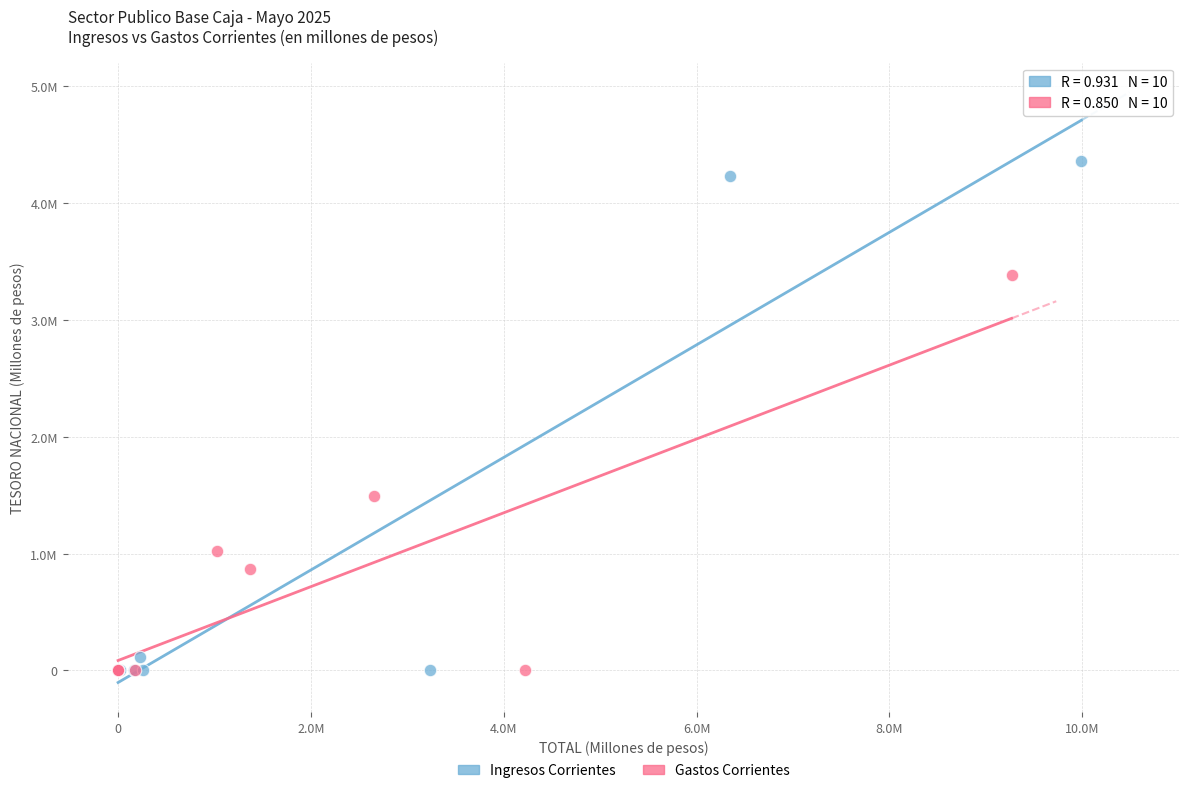

What are all the series names shown in the legend?

Ingresos Corrientes, Gastos Corrientes